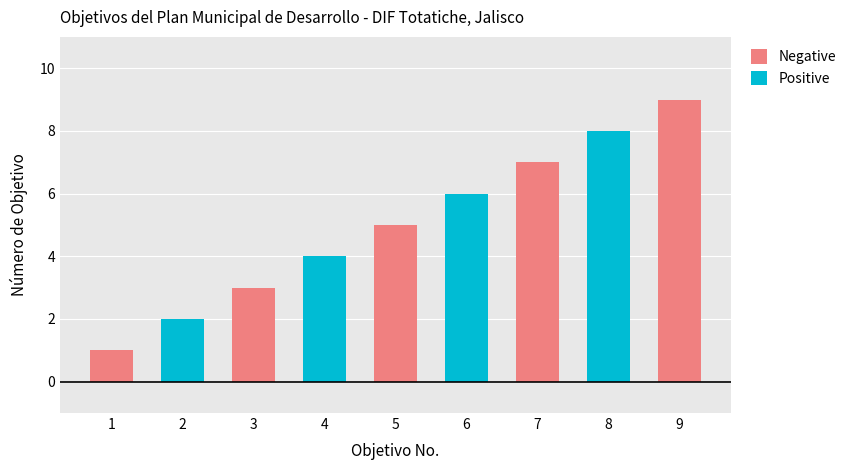

True or false: the data shows 4 at 4.

True